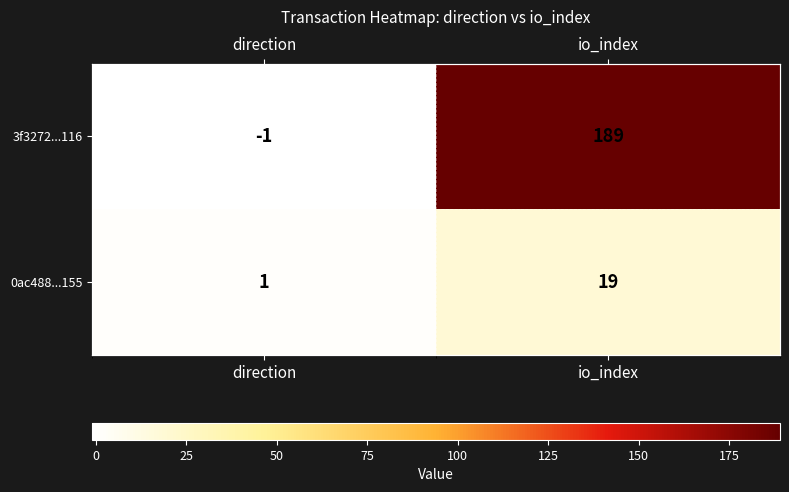

What is the total value across all series at io_index?

208